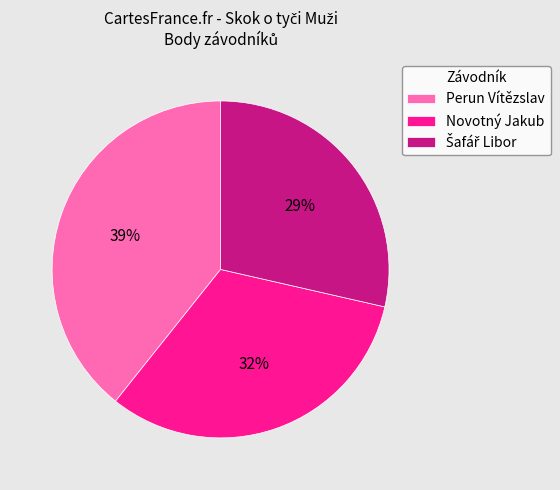

Is there a majority slice in this chart?

No